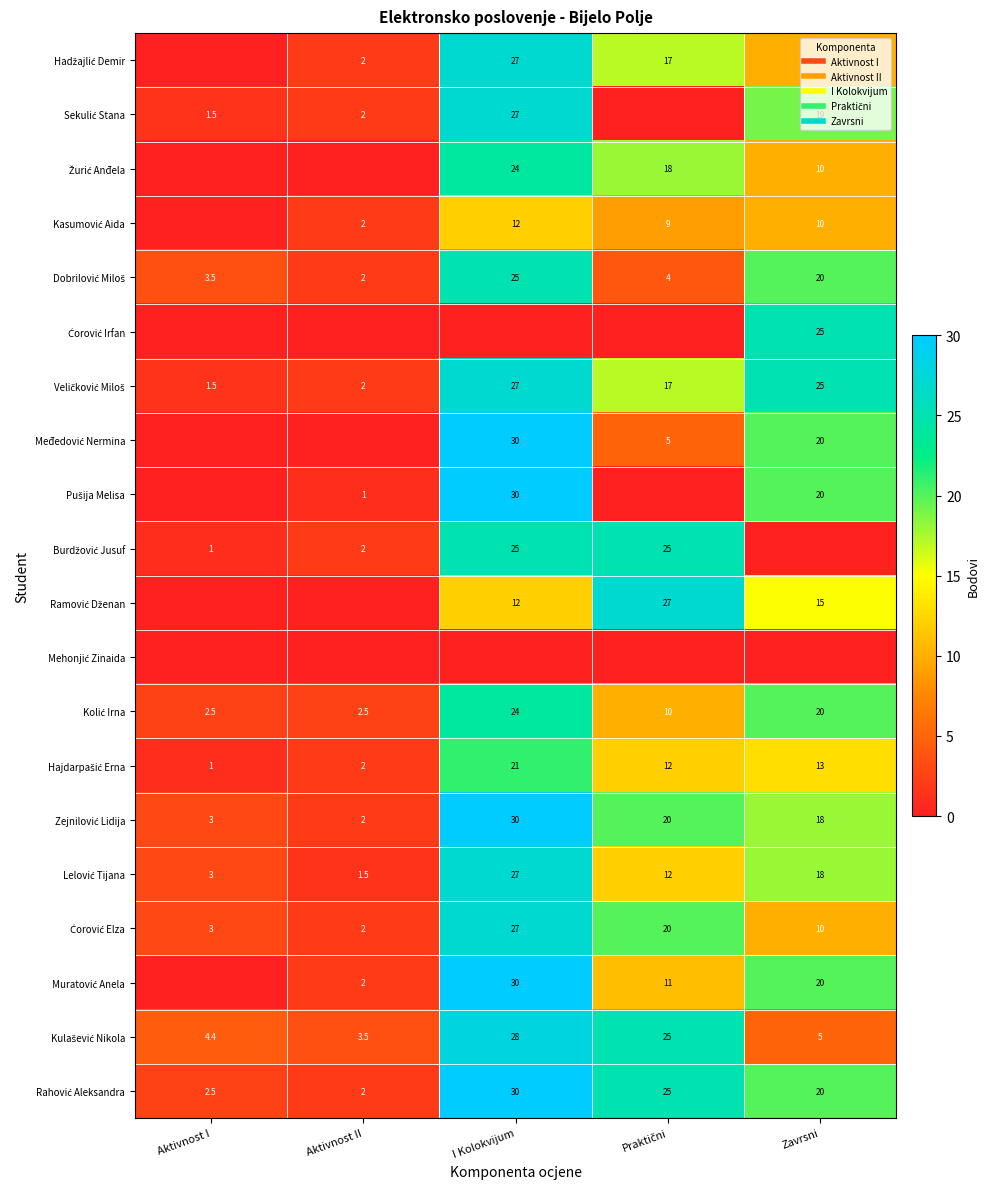

What is the difference between the highest and lowest values at Praktični?

27.0